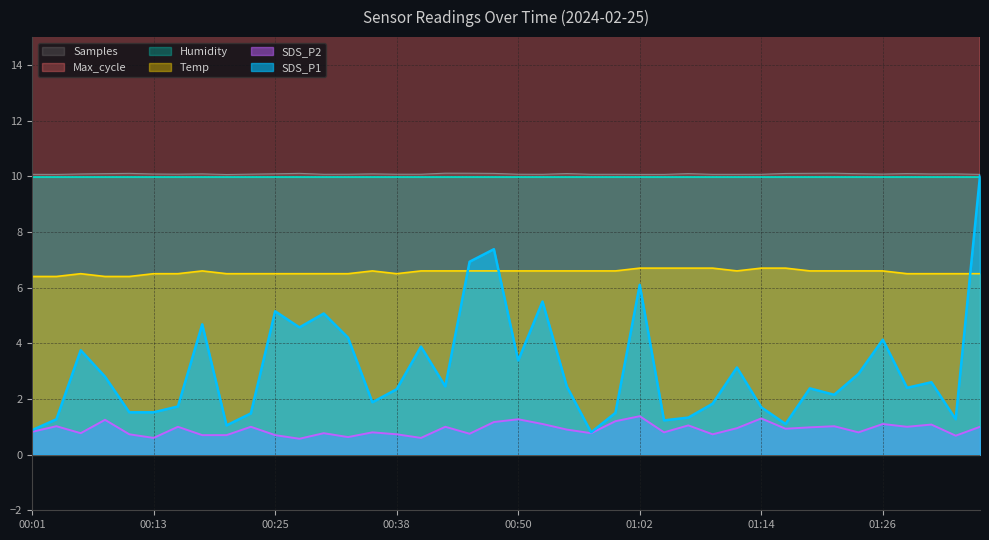

What is the sum of all Samples values?

403.3